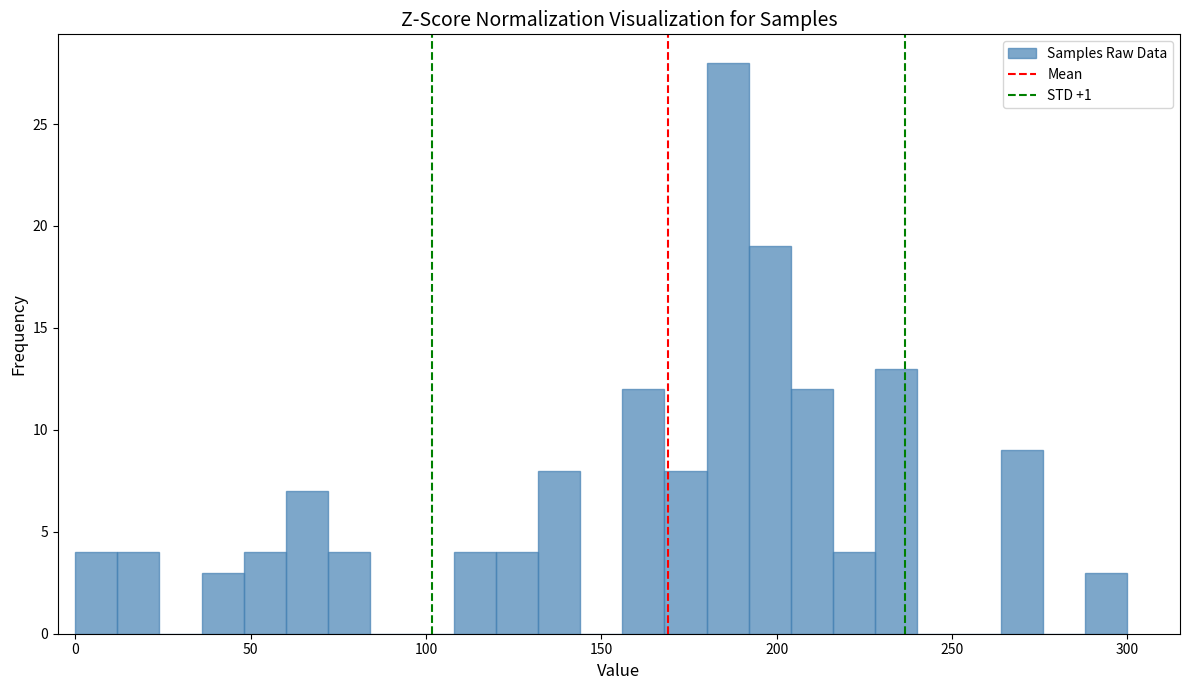

Around what value on the x-axis is the tallest bar? Give the approximate position of its centre, as read against the axis.

185